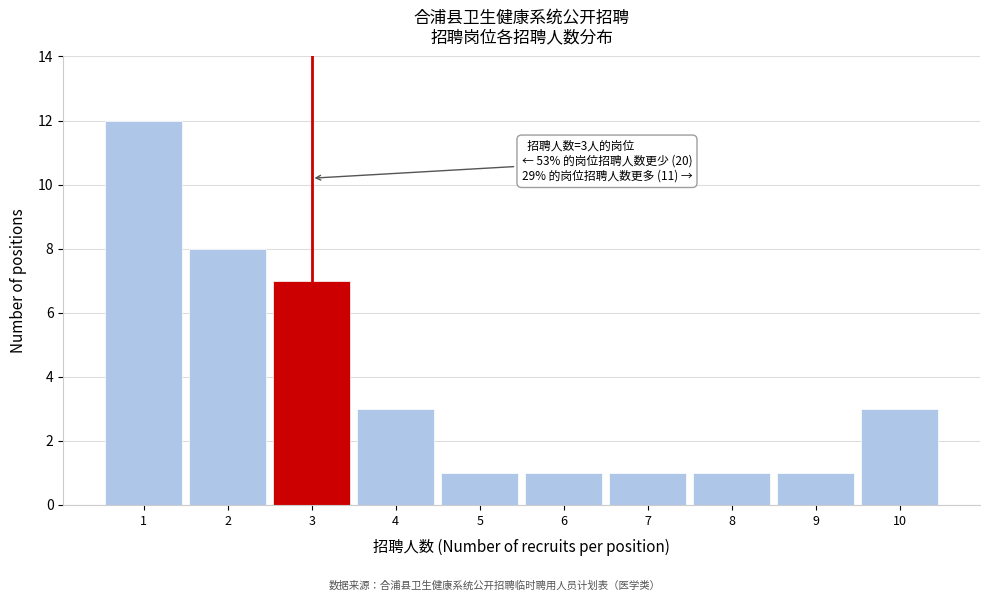

Which range on the x-axis has the tallest bar?

0.5 to 1.5